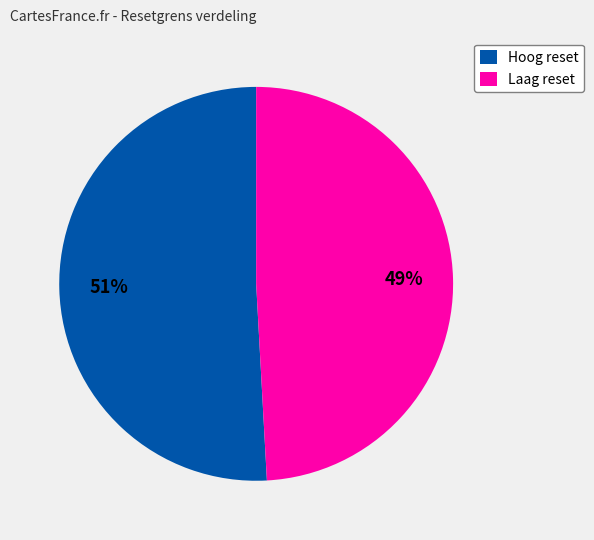

Is it true that Laag reset is 43% of the pie?

False